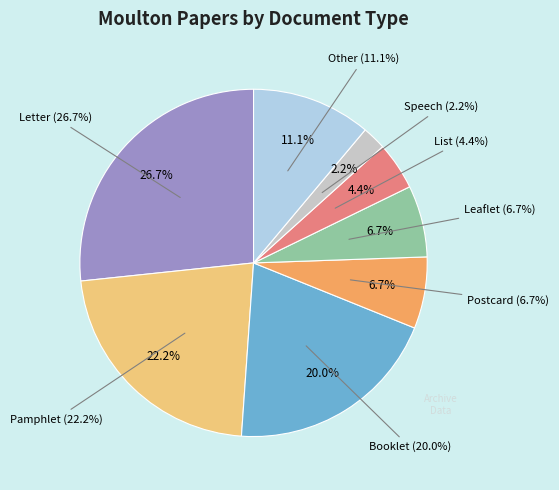

To the nearest percent, what percentage of the pie is Pamphlet?

22%